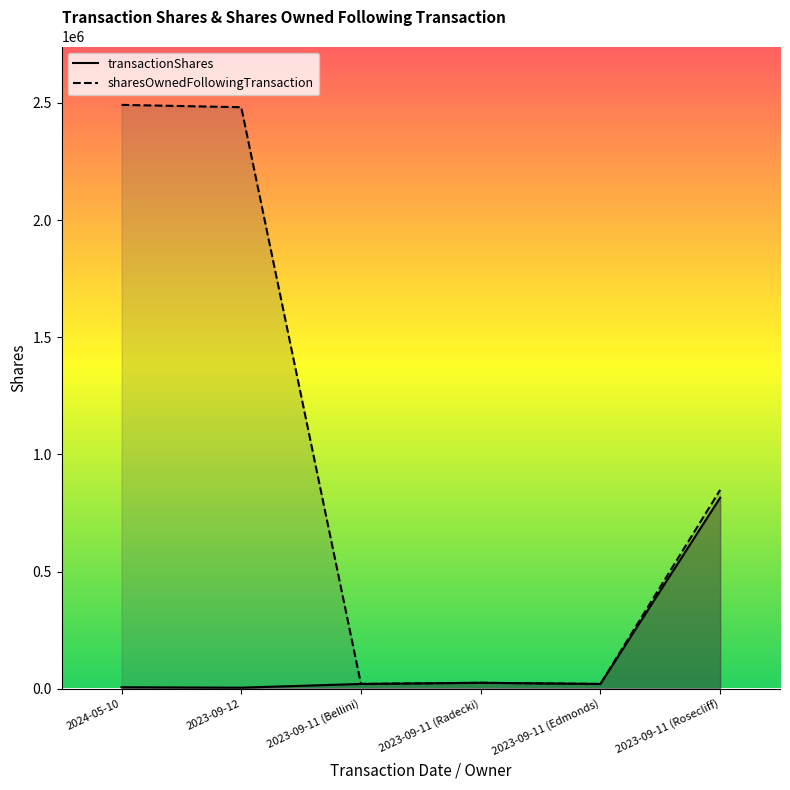

What is the spread (max minus min) of values at 2024-05-10?

2485908